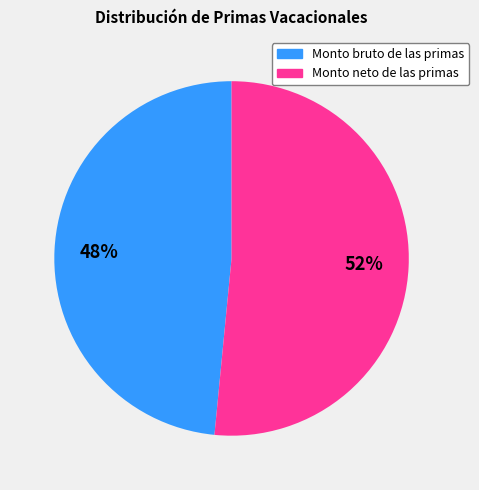

True or false: Monto bruto de las primas accounts for 48% of the total.

True